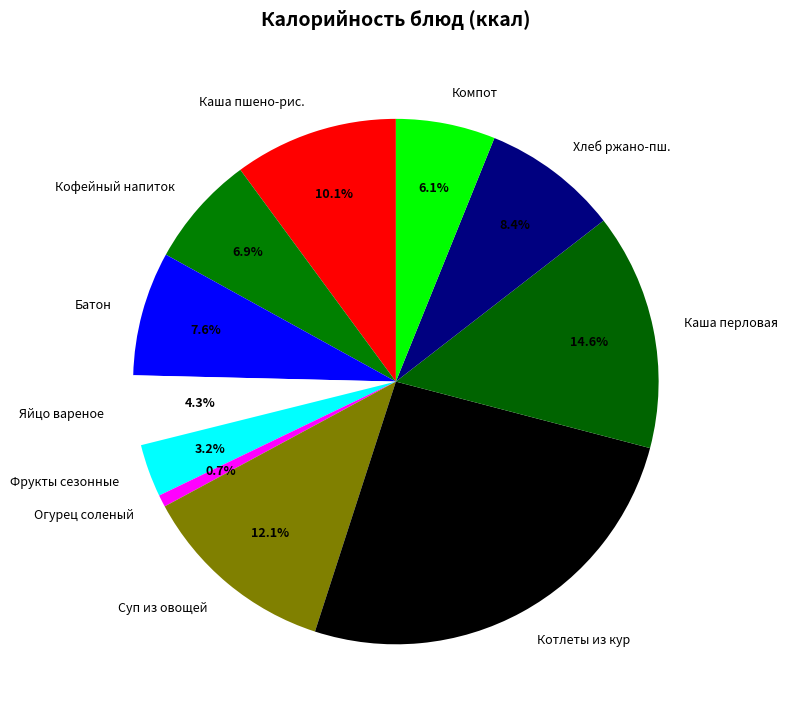

What percentage is NOT represented by Каша перловая?

85.4%